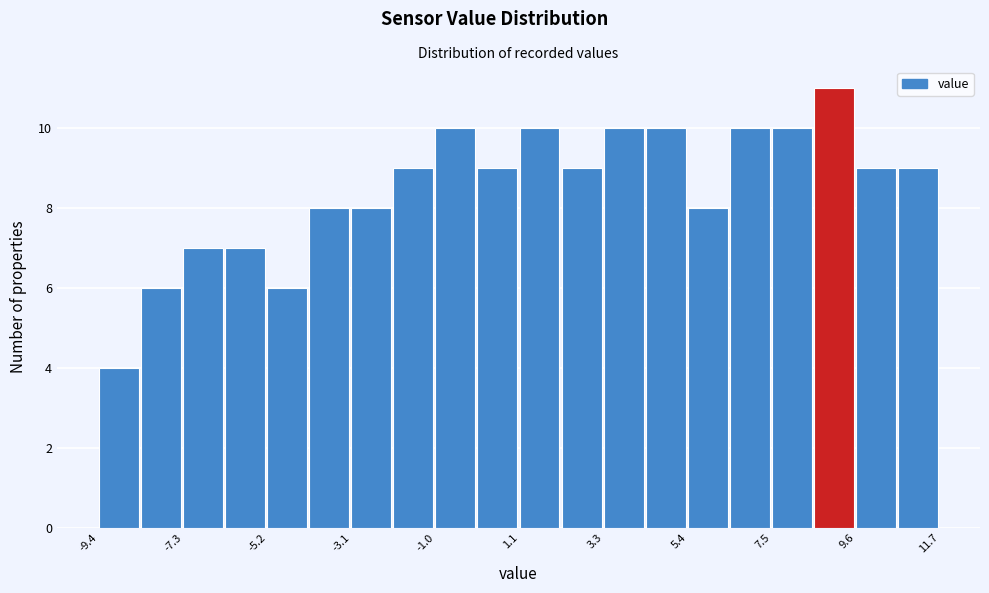

Around what value on the x-axis is the tallest bar? Give the approximate position of its centre, as read against the axis.

9.0